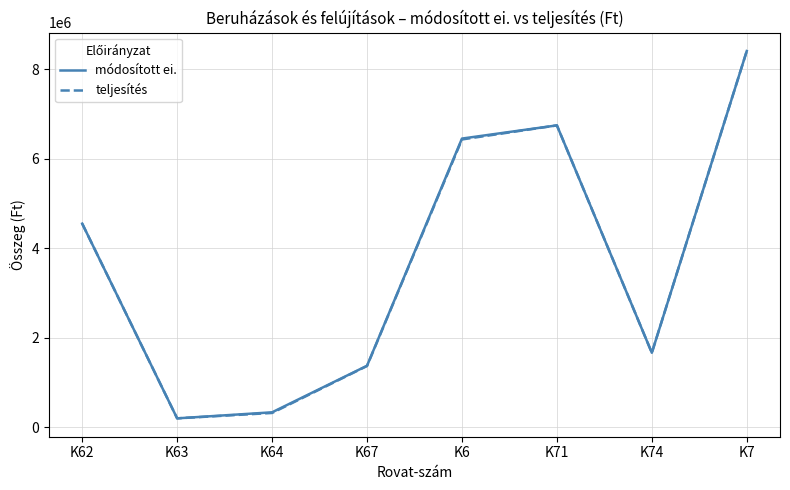

What is the total value across all series at K62?

9102706